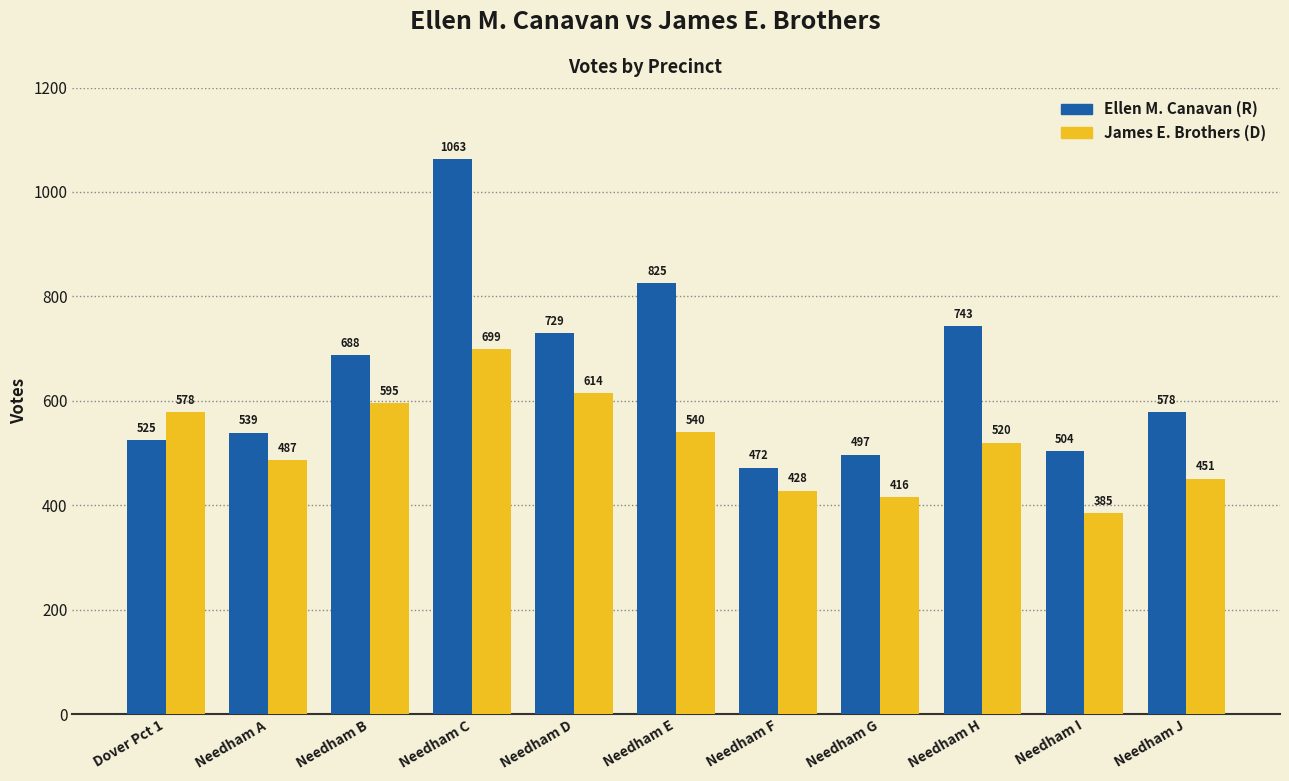

What is the sum of the Ellen M. Canavan (R) values at Needham C and Needham E?

1888